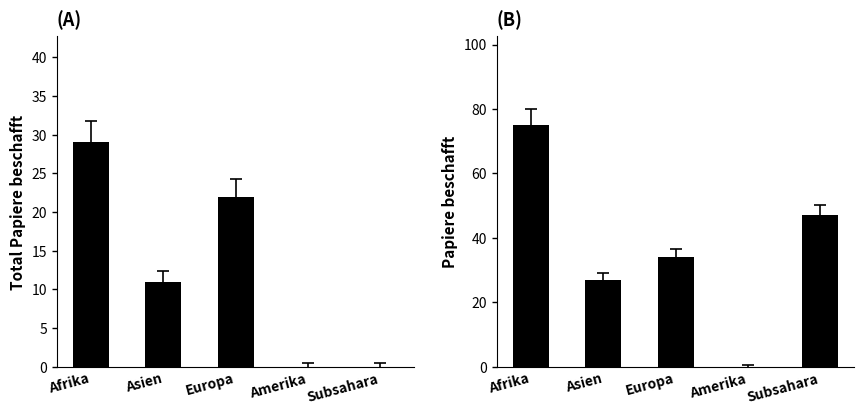

How many bars are there in total?

10